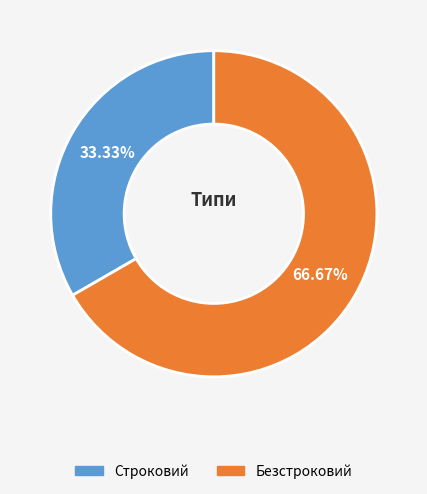

How many slices are in this pie chart?

2